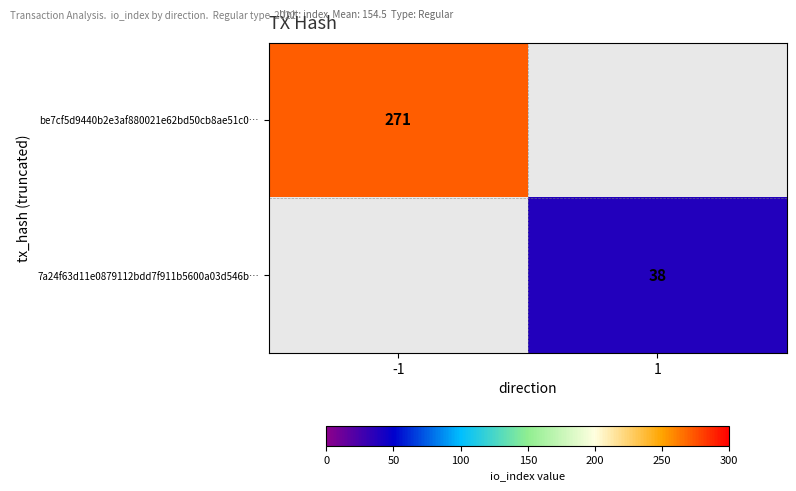

The value of 7a24f63d11e0879112bdd7f911b5600a03d546b… at 1 is 38. True or false?

True